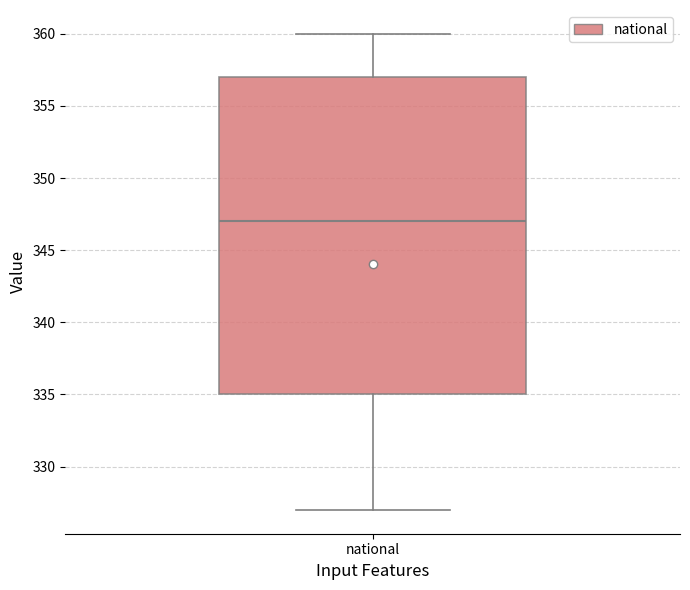

Read this box plot against the y-axis: the position of the median line, the range covered by the box, and the ends of both whiskers. The values are not printed on the chart, so give them approximately, as read against the axis.

median 347, box 335 to 357, whiskers 327 to 360